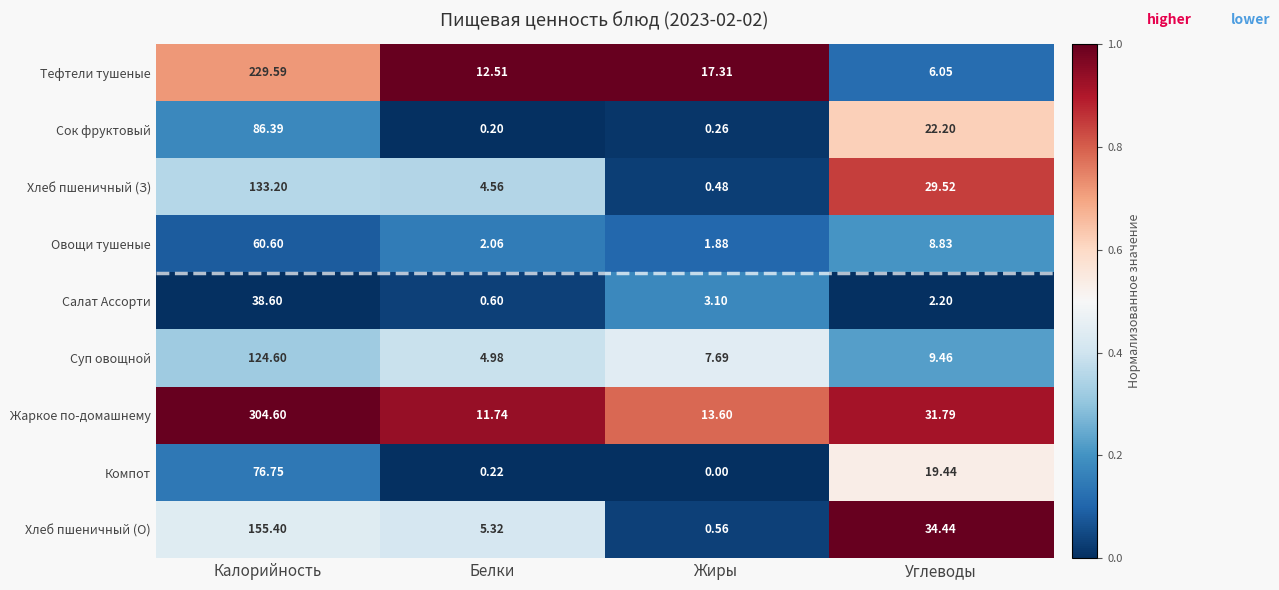

How many series are shown in this chart?

9